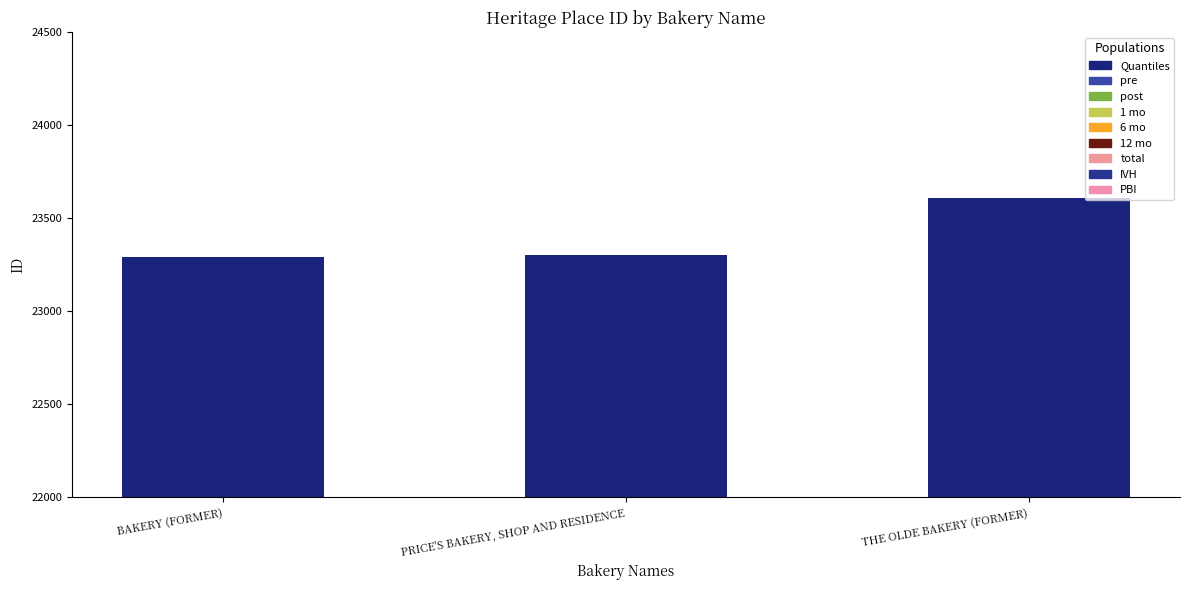

What is the sum of all values?

70205